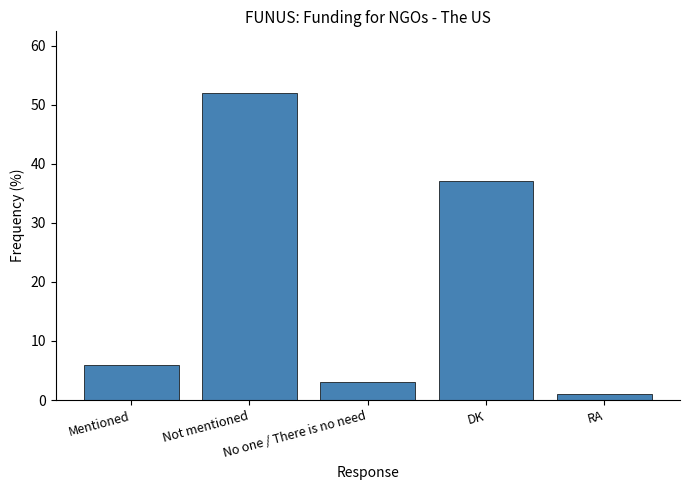

What is the approximate value at No one / There is no need, to the nearest 5?

5